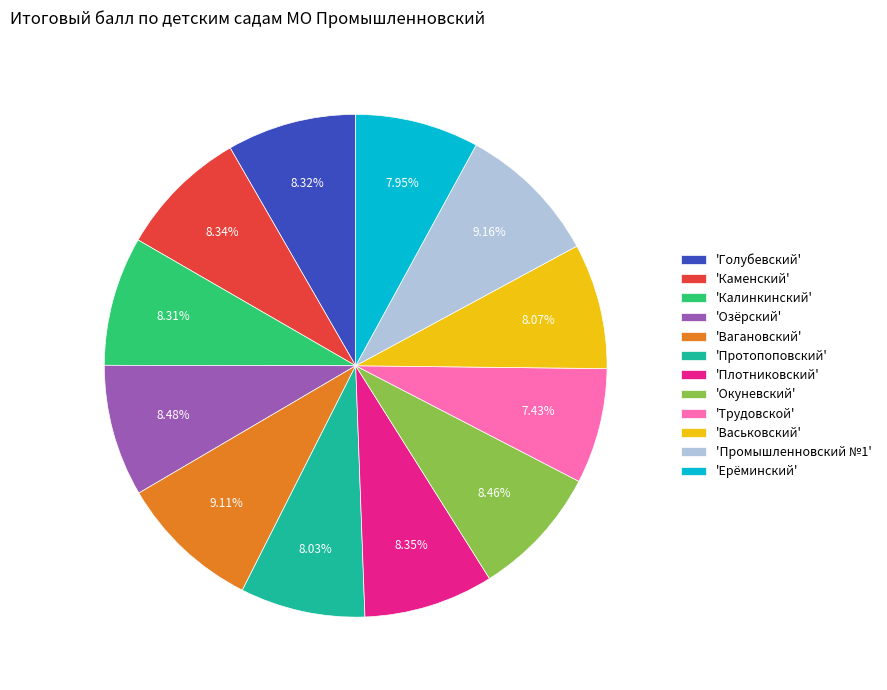

Which slice is the smallest?

'Трудовской'